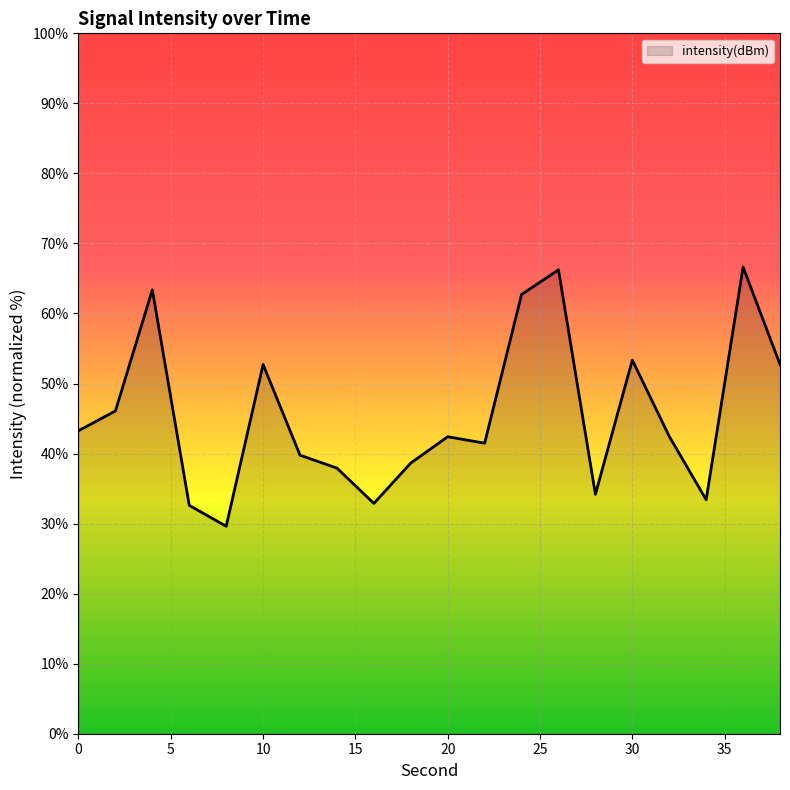

What is the minimum value shown in the chart?

29.6